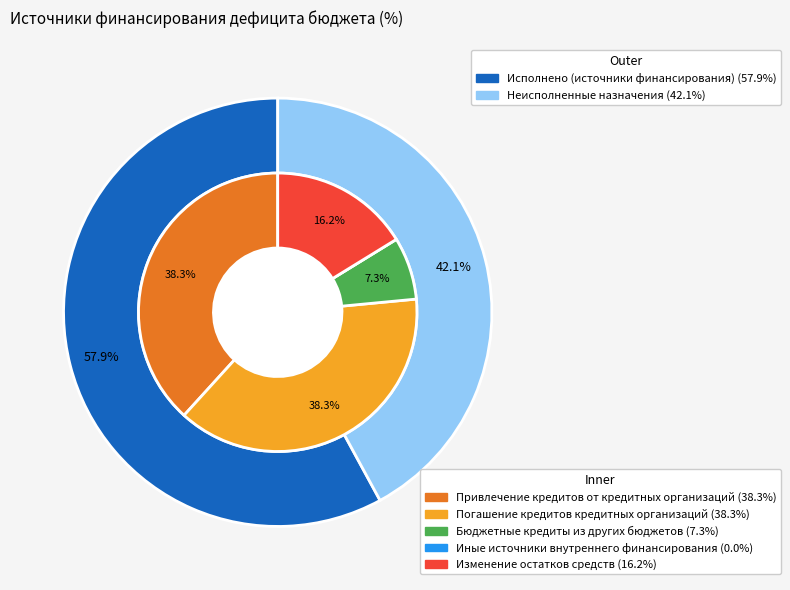

What is the smallest slice in the pie chart?

Иные источники внутреннего финансирования